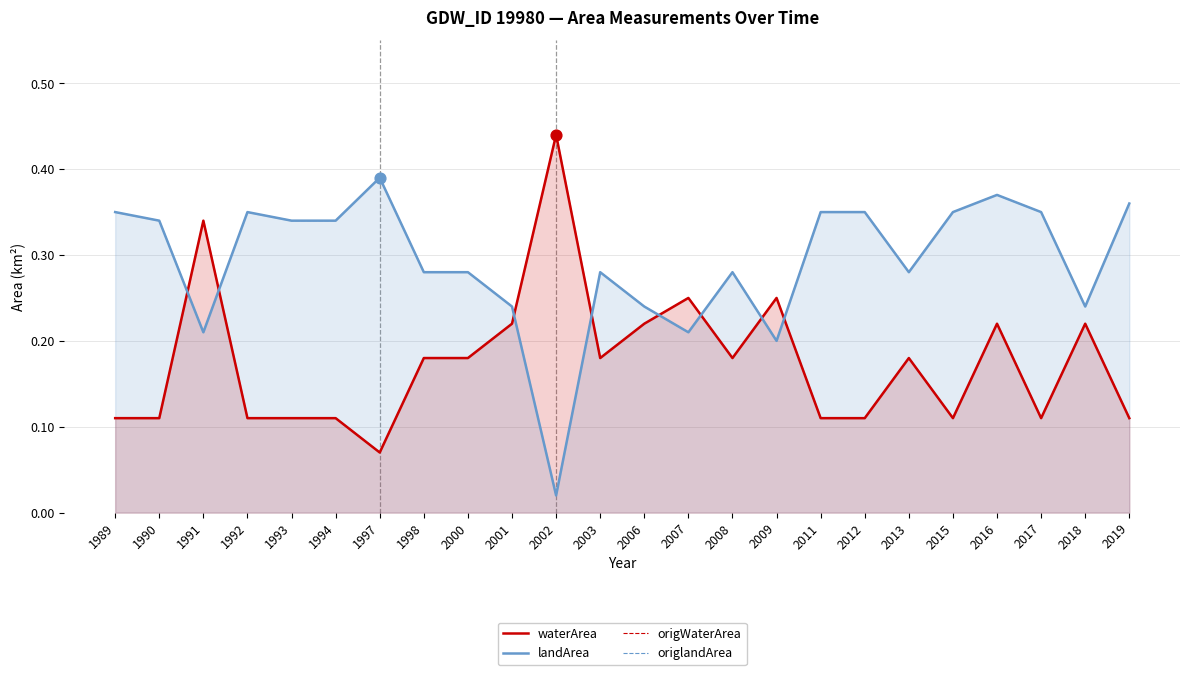

Which series has the widest spread of Y values?

waterArea